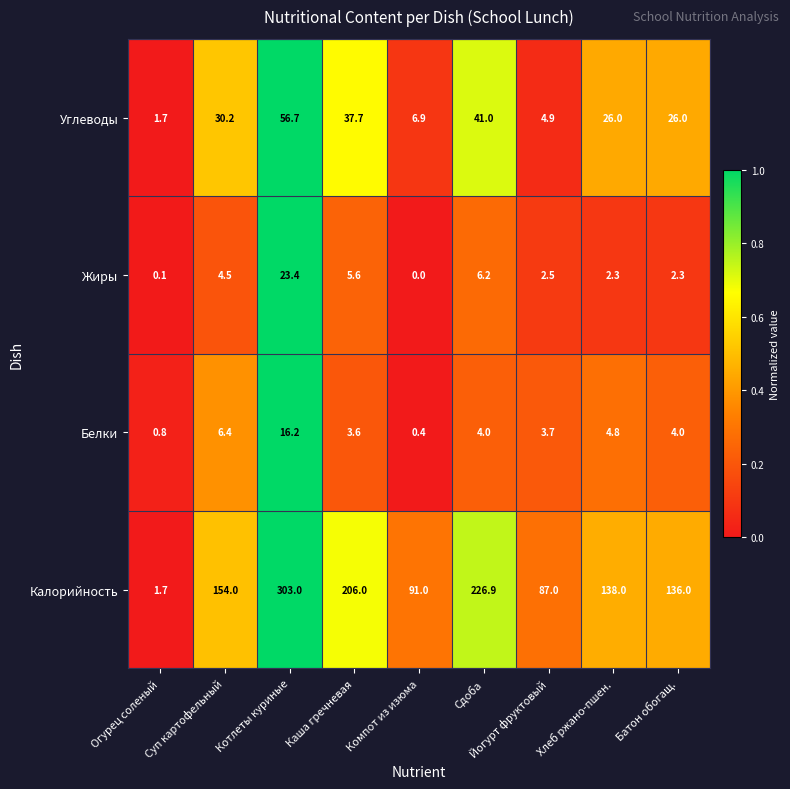

Rank the series by their maximum value, from lowest to highest.

Белки, Жиры, Углеводы, Калорийность